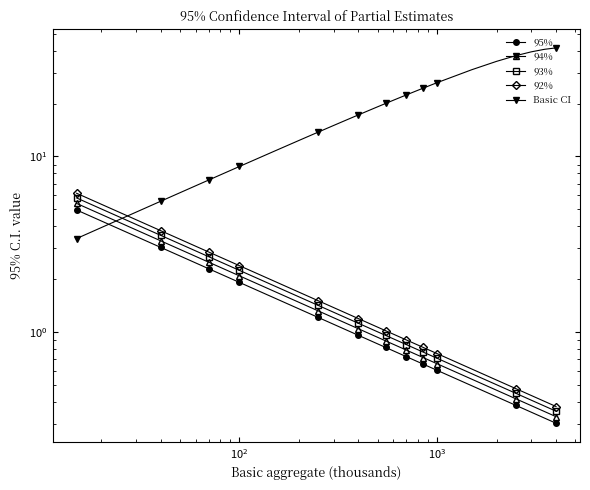

What are all the series names shown in the legend?

95%, 94%, 93%, 92%, Basic CI